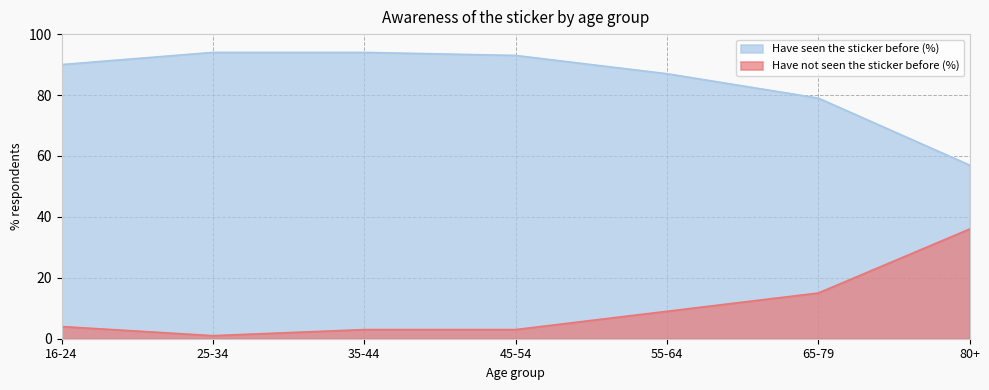

What are all the series names shown in the legend?

Have seen the sticker before (%), Have not seen the sticker before (%)